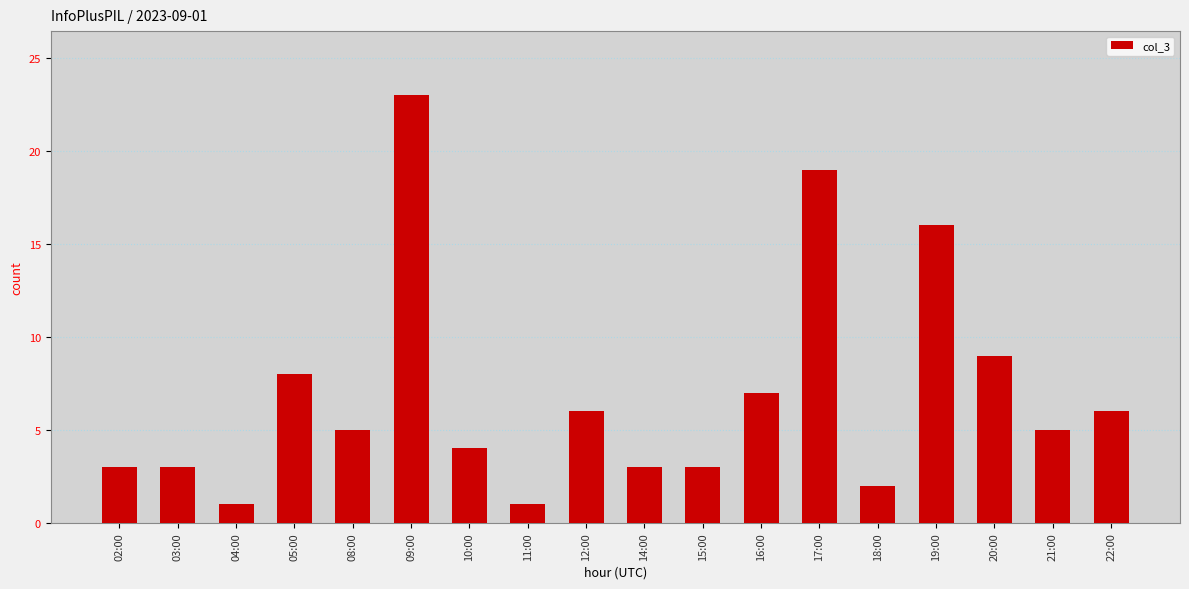

What is the label of the 2nd bar from the left?

03:00